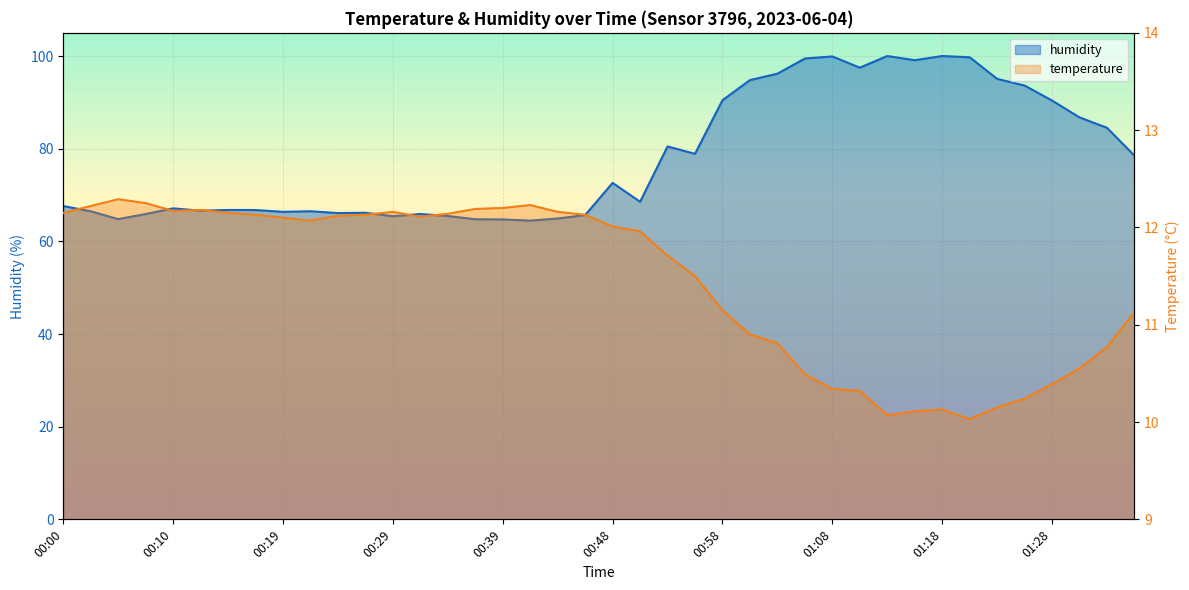

List the series in order of their peak value, highest first.

humidity, temperature